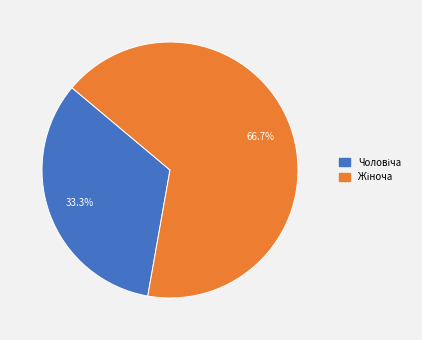

Is there a majority slice in this chart?

Yes